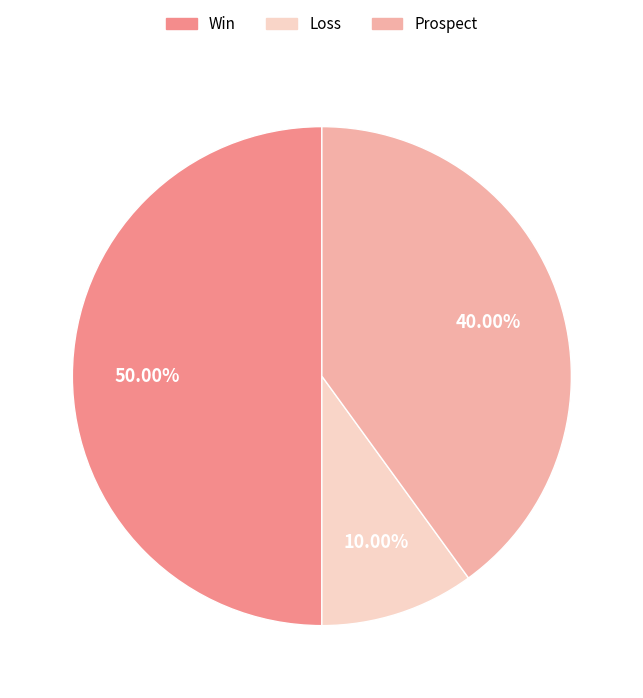

Which slice is the largest?

Win